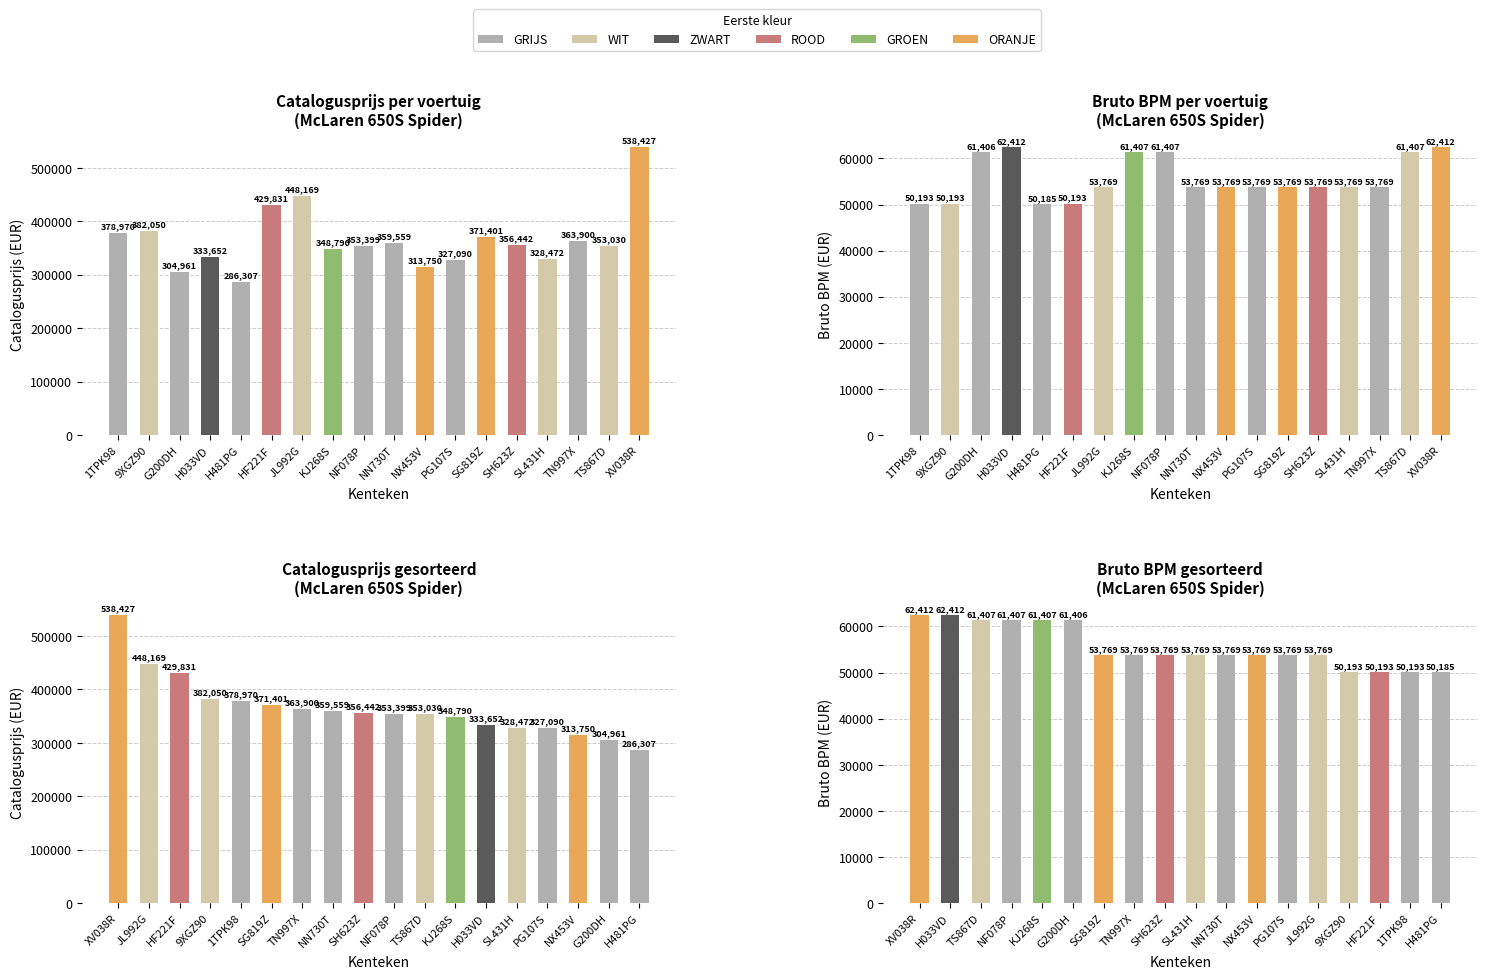

At 9XGZ90, list the series in order from largest to smallest.

catalogusprijs (gesorteerd), catalogusprijs, bruto_bpm (gesorteerd), bruto_bpm